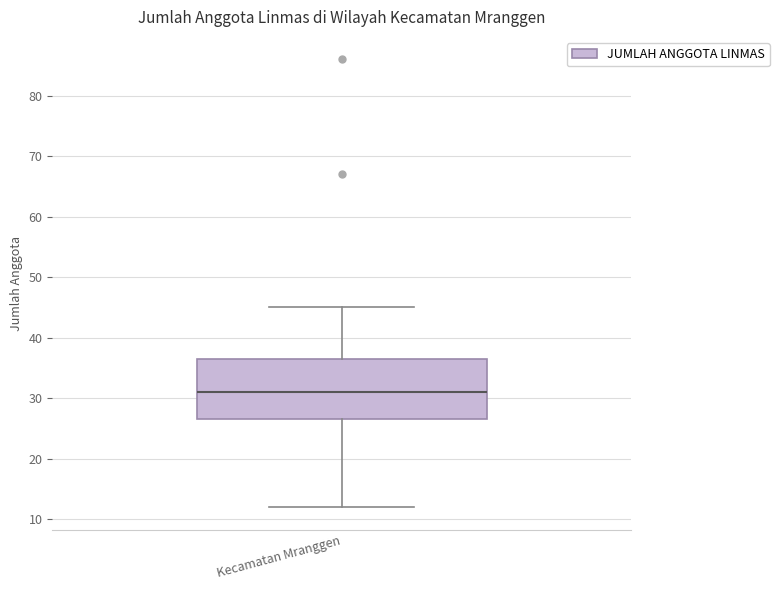

Read this box plot against the y-axis: the position of the median line, the range covered by the box, and the ends of both whiskers. The values are not printed on the chart, so give them approximately, as read against the axis.

median 31, box 27 to 37, whiskers 12 to 45